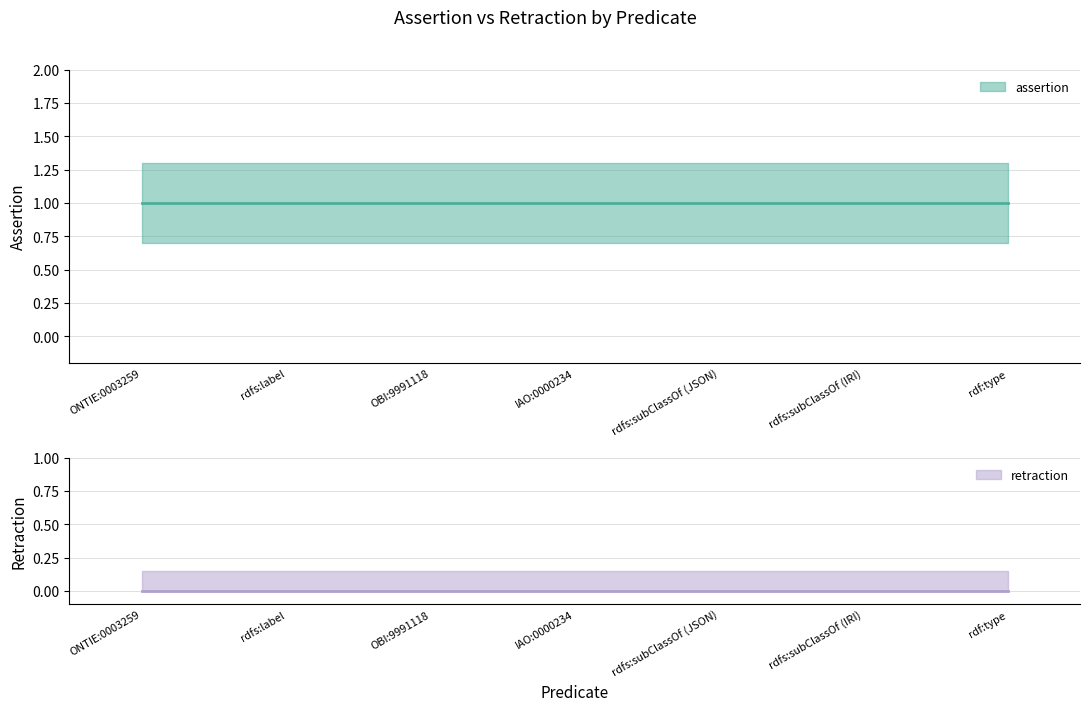

List the series in order of their peak value, lowest first.

retraction, assertion